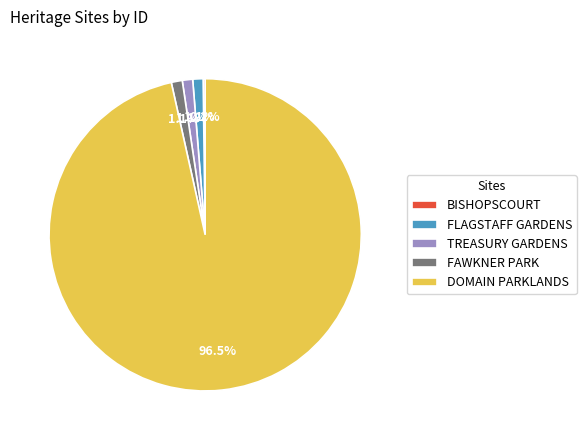

Which slice is the largest?

DOMAIN PARKLANDS